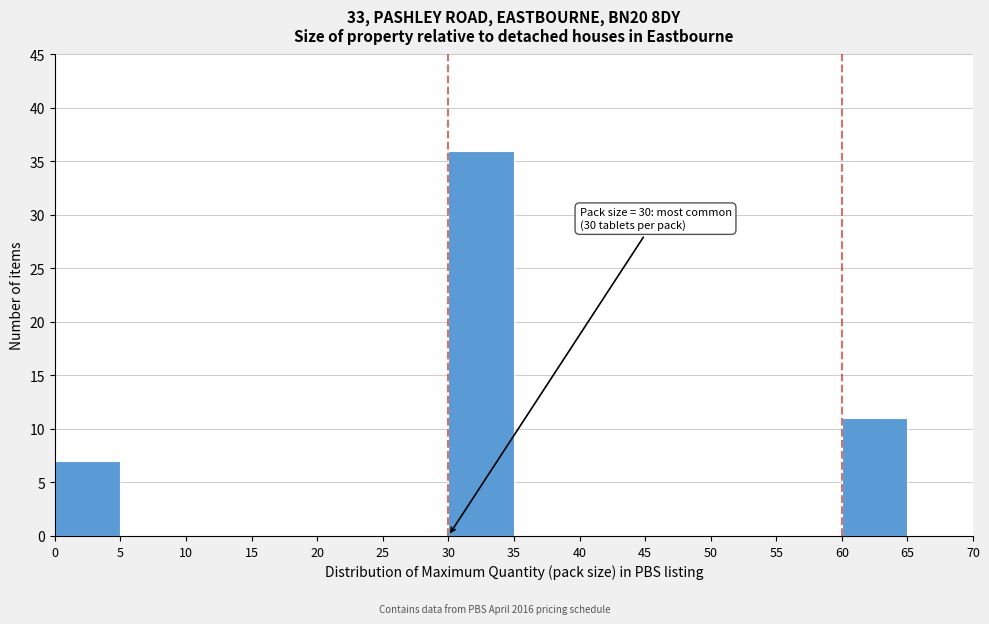

Which range on the x-axis has the tallest bar?

30 to 35